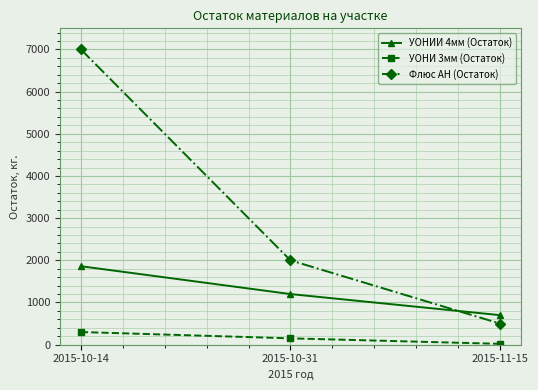

Which label corresponds to the largest value in the chart?

2015-10-14